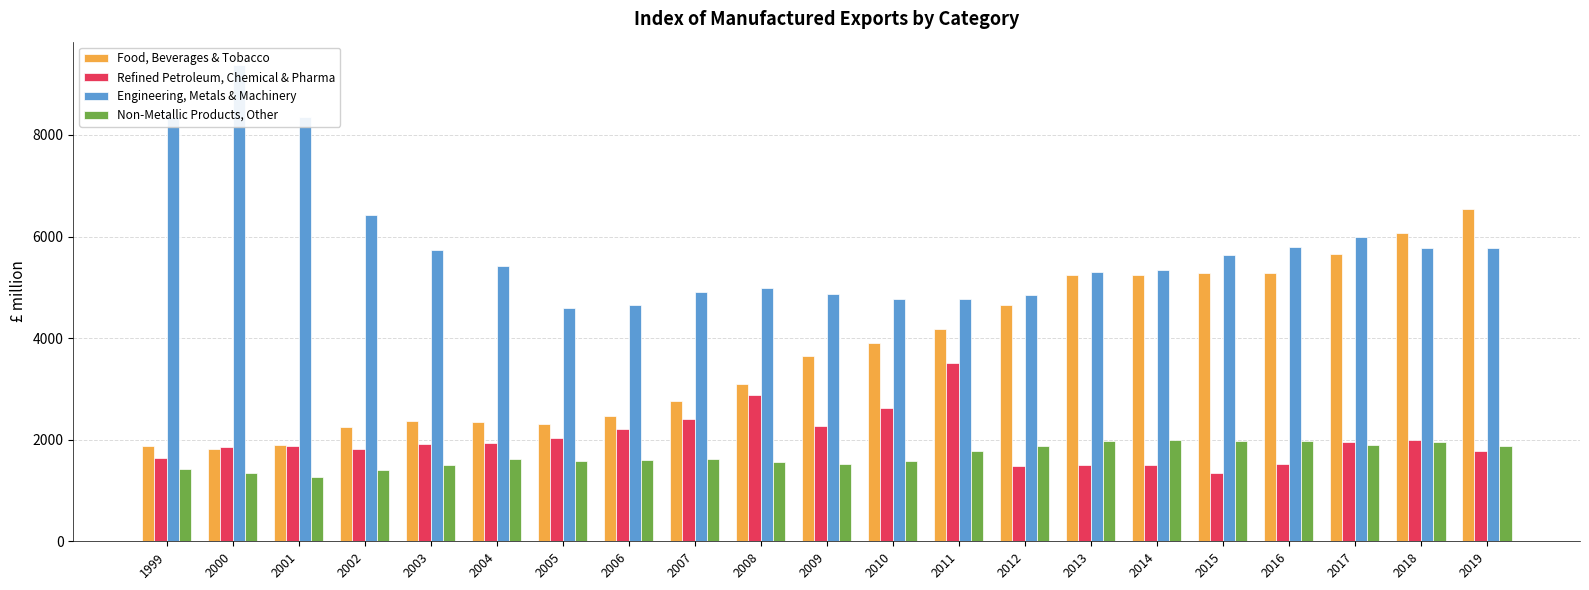

What is the value of the Refined Petroleum, Chemical & Pharma bar at the 14th from the left?

1472.4